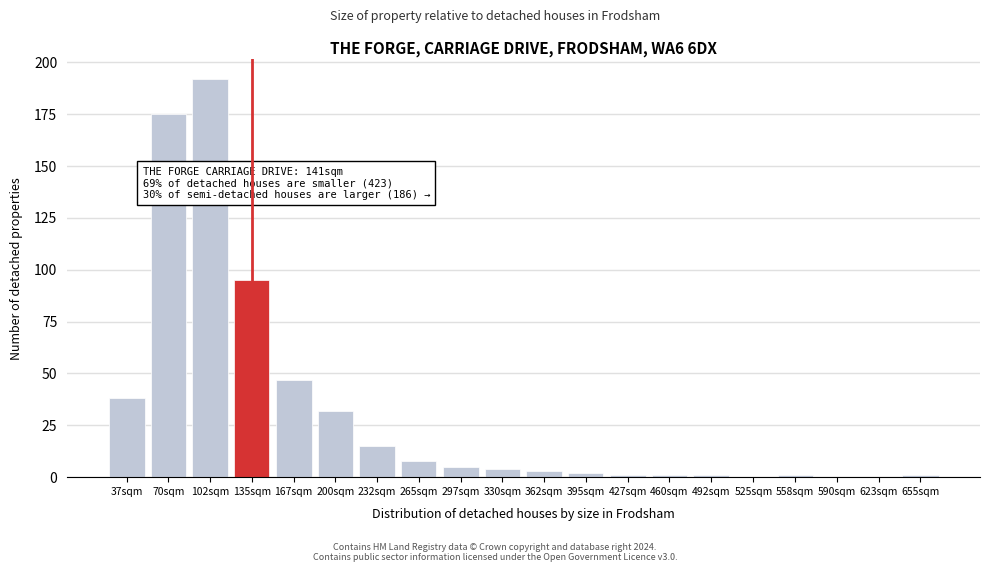

Reading right to left, list all the values displayed in this chart.

655sqm=1	623sqm=0	590sqm=0	558sqm=1	525sqm=0	492sqm=1	460sqm=1	427sqm=1	395sqm=2	362sqm=3	330sqm=4	297sqm=5	265sqm=8	232sqm=15	200sqm=32	167sqm=47	135sqm=95	102sqm=192	70sqm=175	37sqm=38